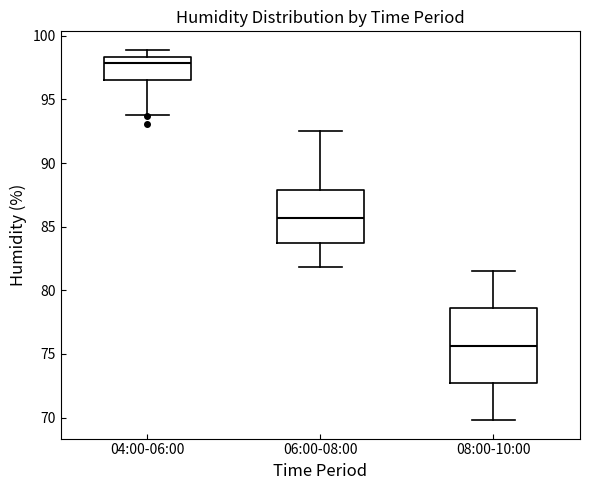

Which box is the tallest, from its lower edge to its upper edge?

08:00-10:00